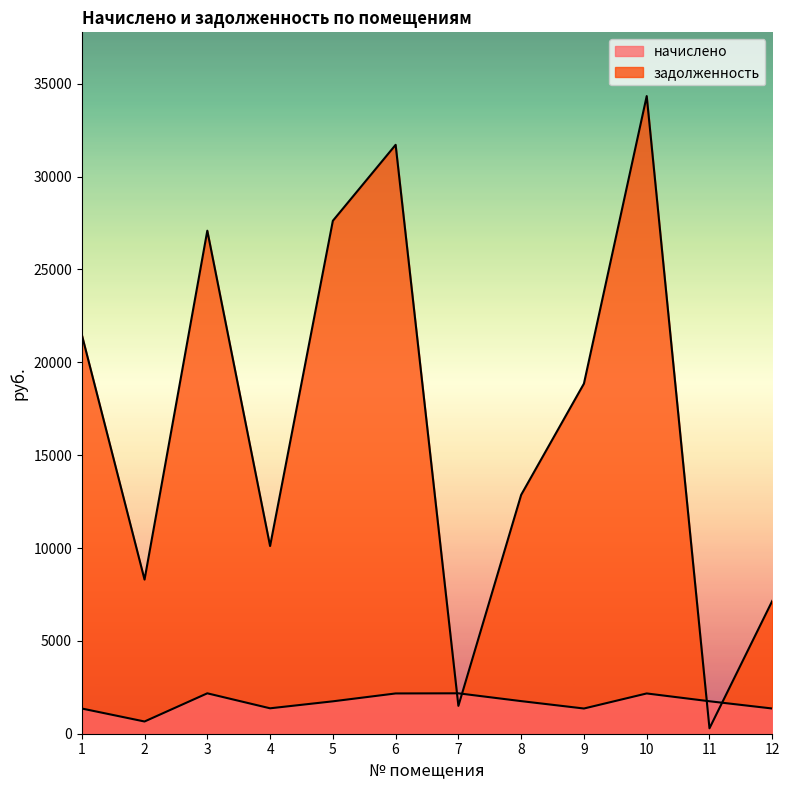

Reading left to right, list all the values displayed in this chart.

начислено: 1=1357.8	2=658.4	3=2176.2	4=1369.0	5=1744.7	6=2168.8	7=2176.2	8=1755.8	9=1357.8	10=2168.8	11=1748.4	12=1357.8
задолженность: 1=21497.1	2=8300.6	3=27089.1	4=10107.7	5=27622.4	6=31712.9	7=1500.0	8=12865.0	9=18854.6	10=34336.4	11=291.4	12=7152.2